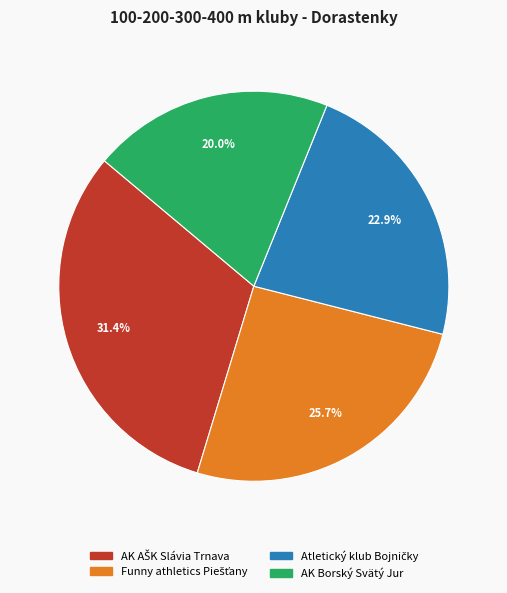

What percentage is the AK Borský Svätý Jur slice, to the nearest percent?

20%